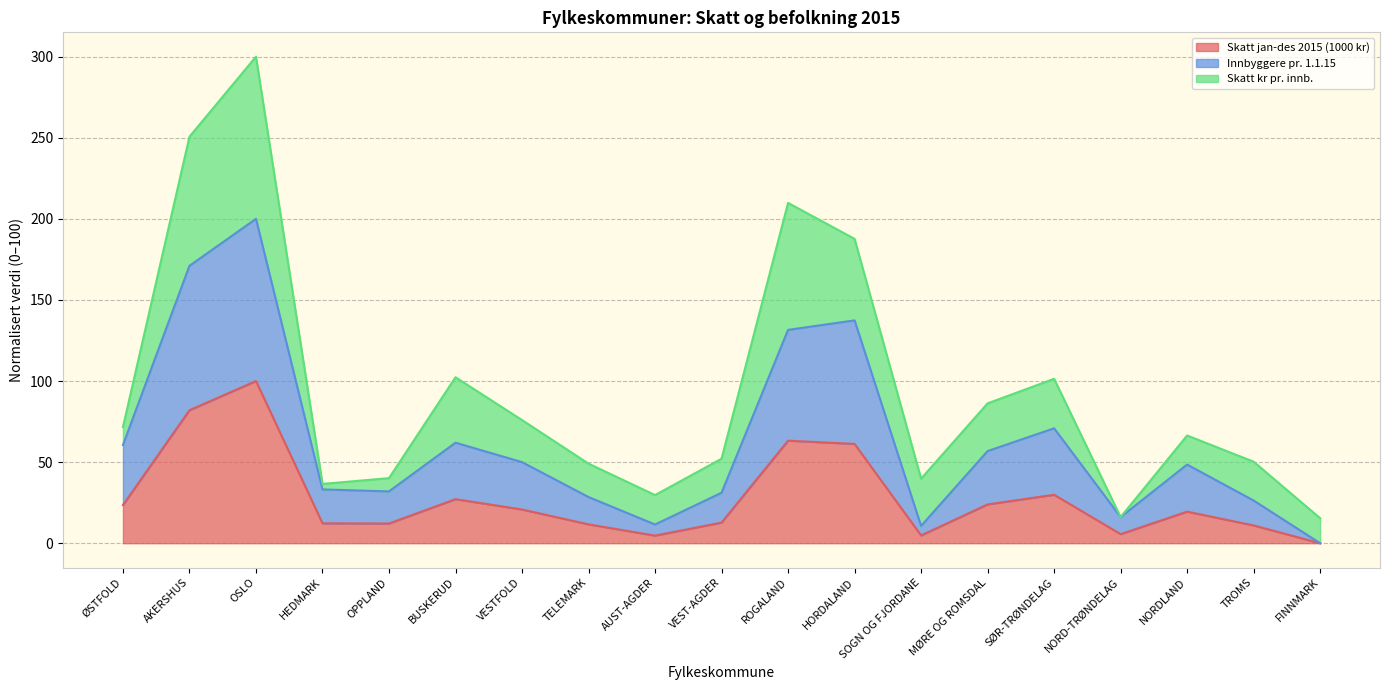

At which category is the sum across all series the highest?

OSLO